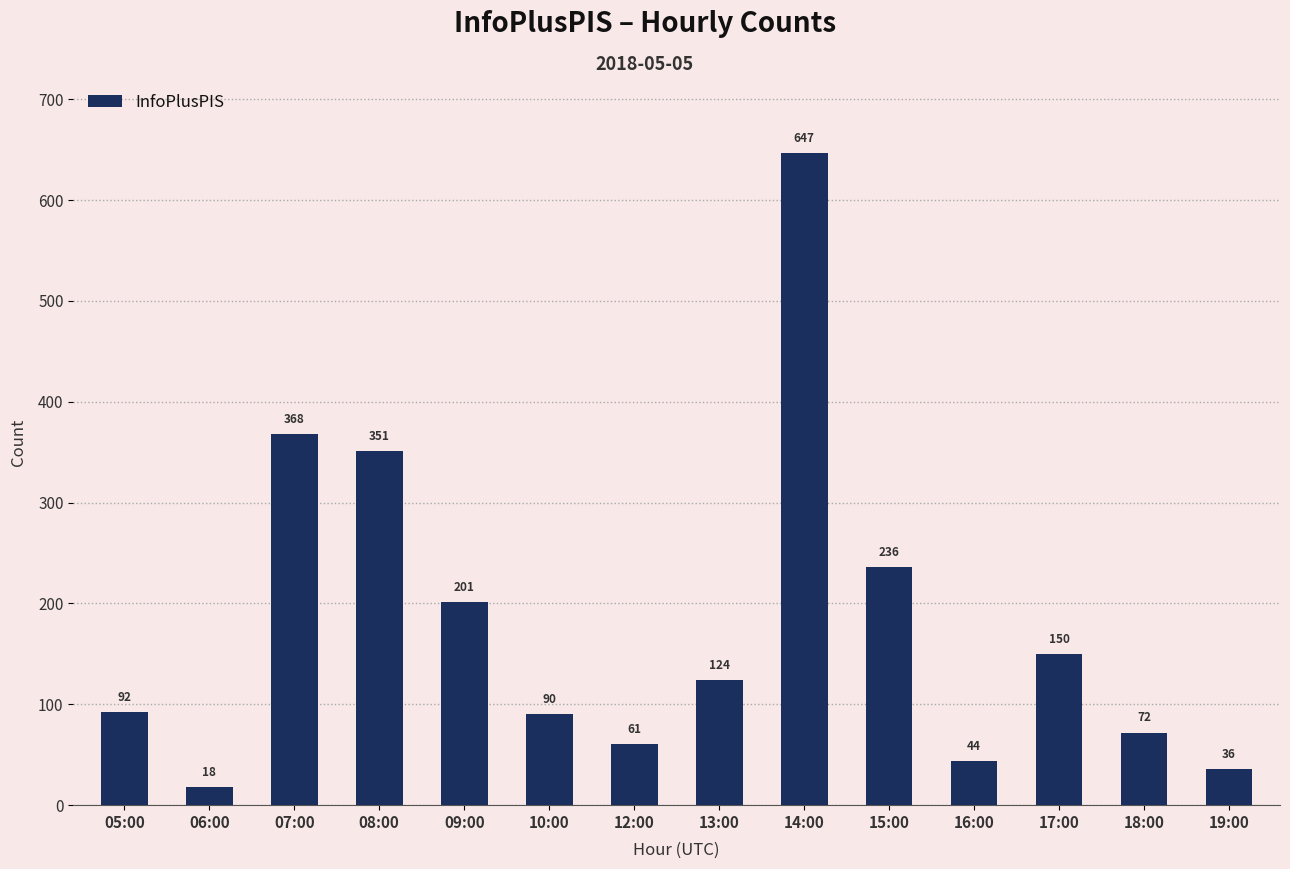

Which category has the highest value across all series?

14:00